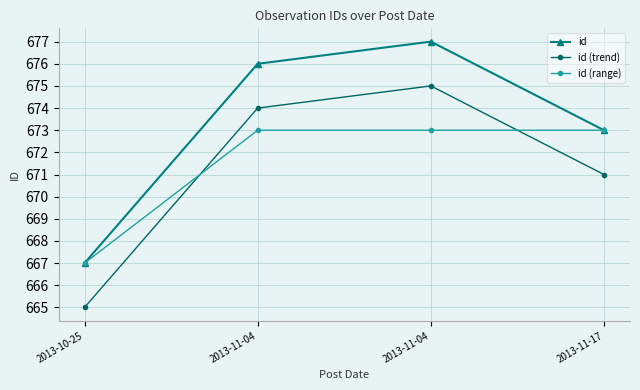

Does the chart have visible grid lines?

Yes